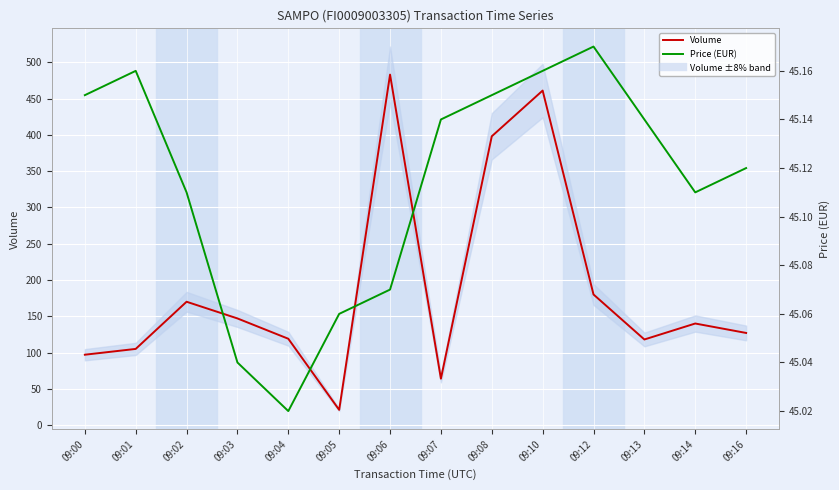

At which category is the sum across all series the highest?

09:06